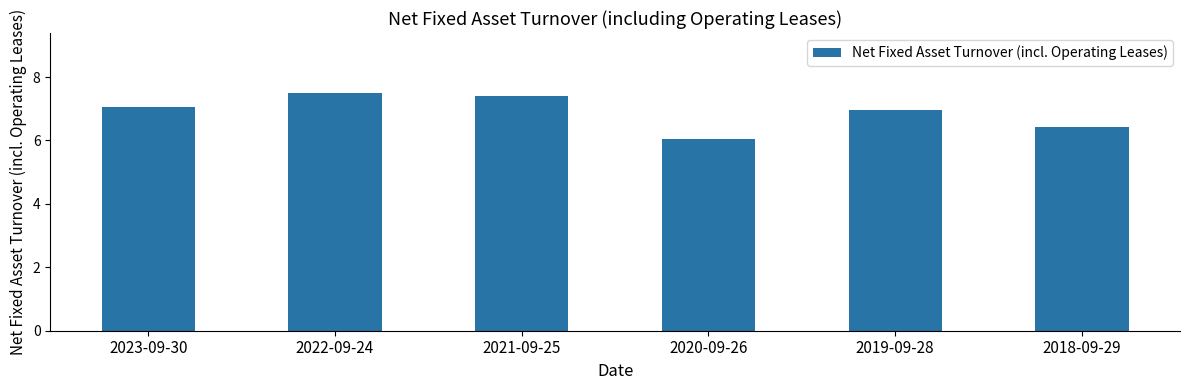

At which category does the chart reach its minimum across all series?

2020-09-26